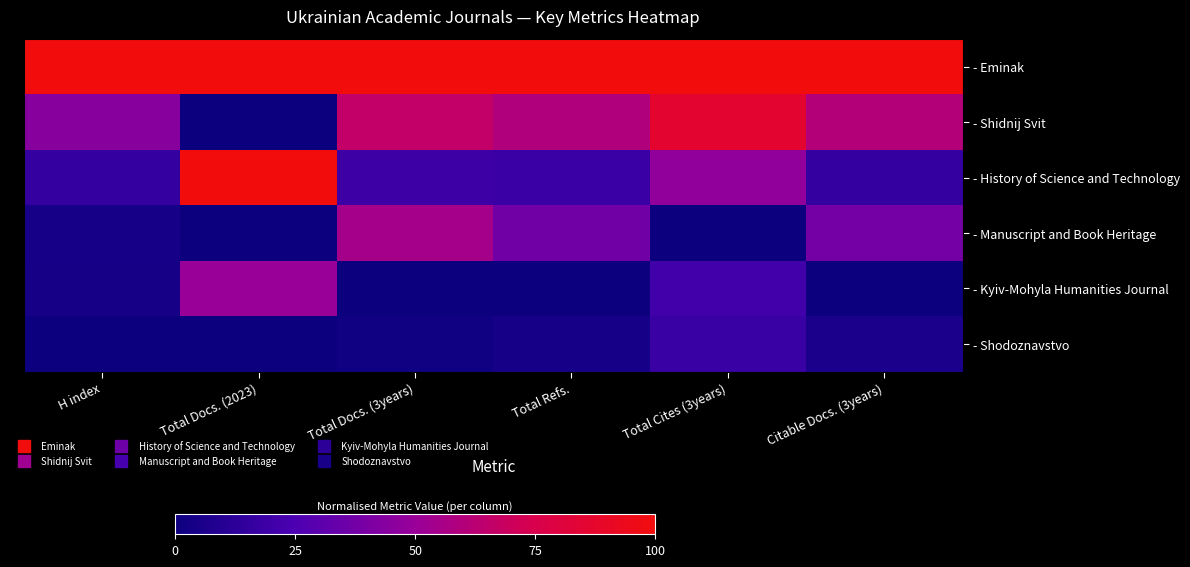

Between Total Cites (3years) and Citable Docs. (3years), which is larger?

Total Cites (3years)